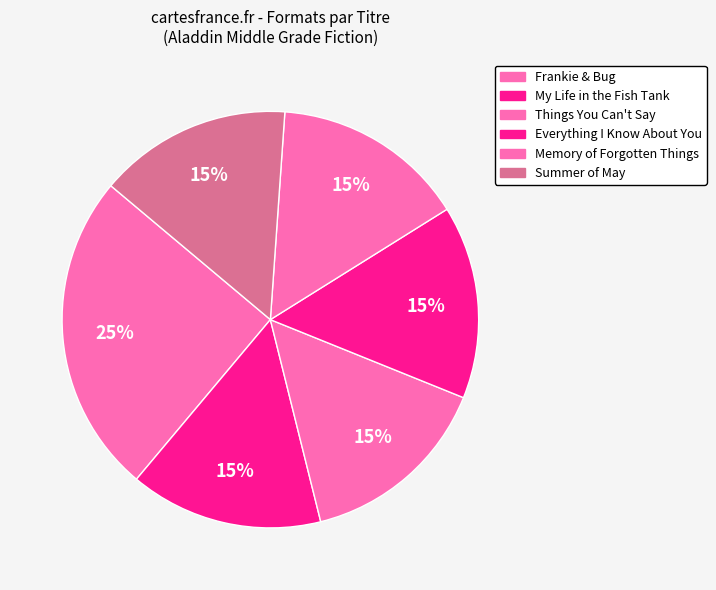

Is it true that Everything I Know About You is 28% of the pie?

False